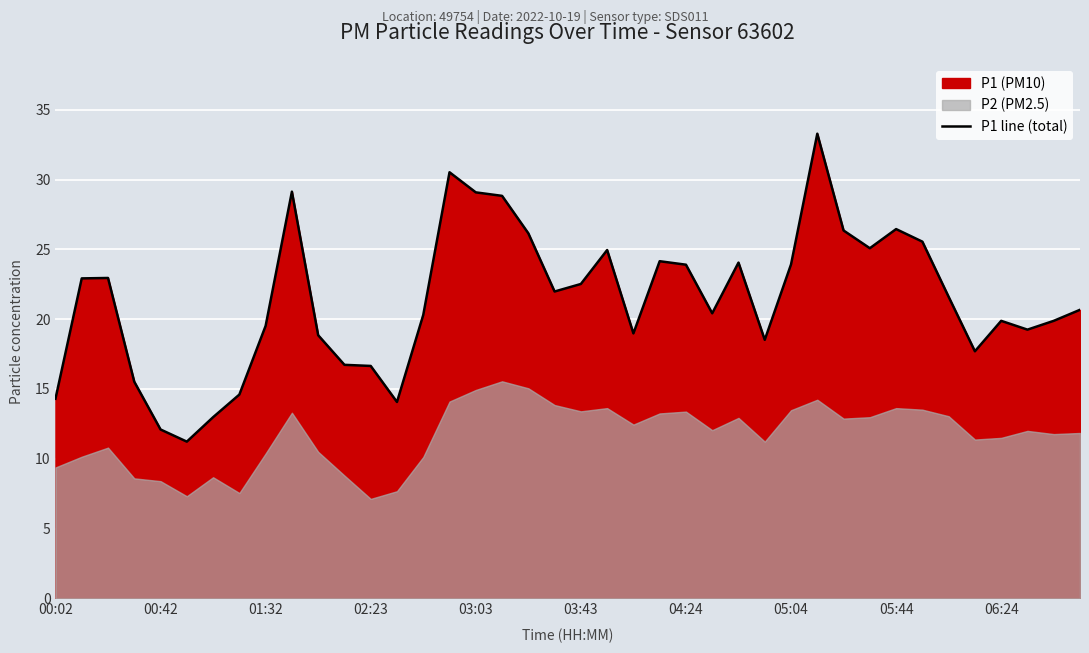

Is it true that P1 line (total) equals 16.4 at 04:24?

False